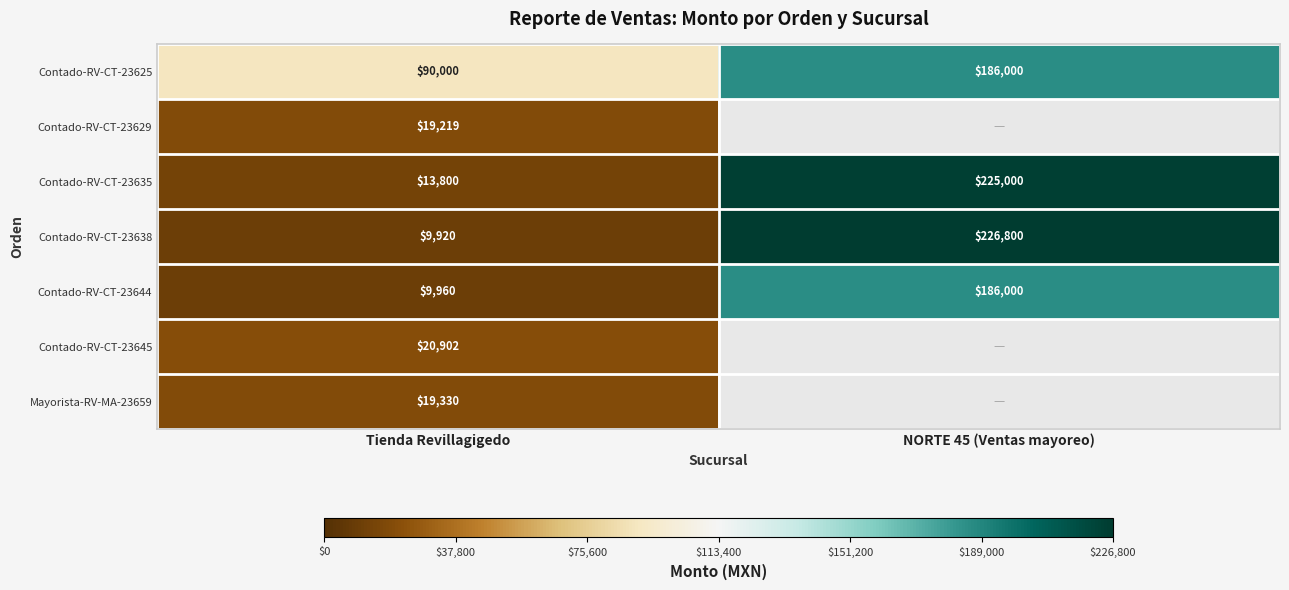

At which label is Contado-RV-CT-23625 closest to 138000?

Tienda Revillagigedo